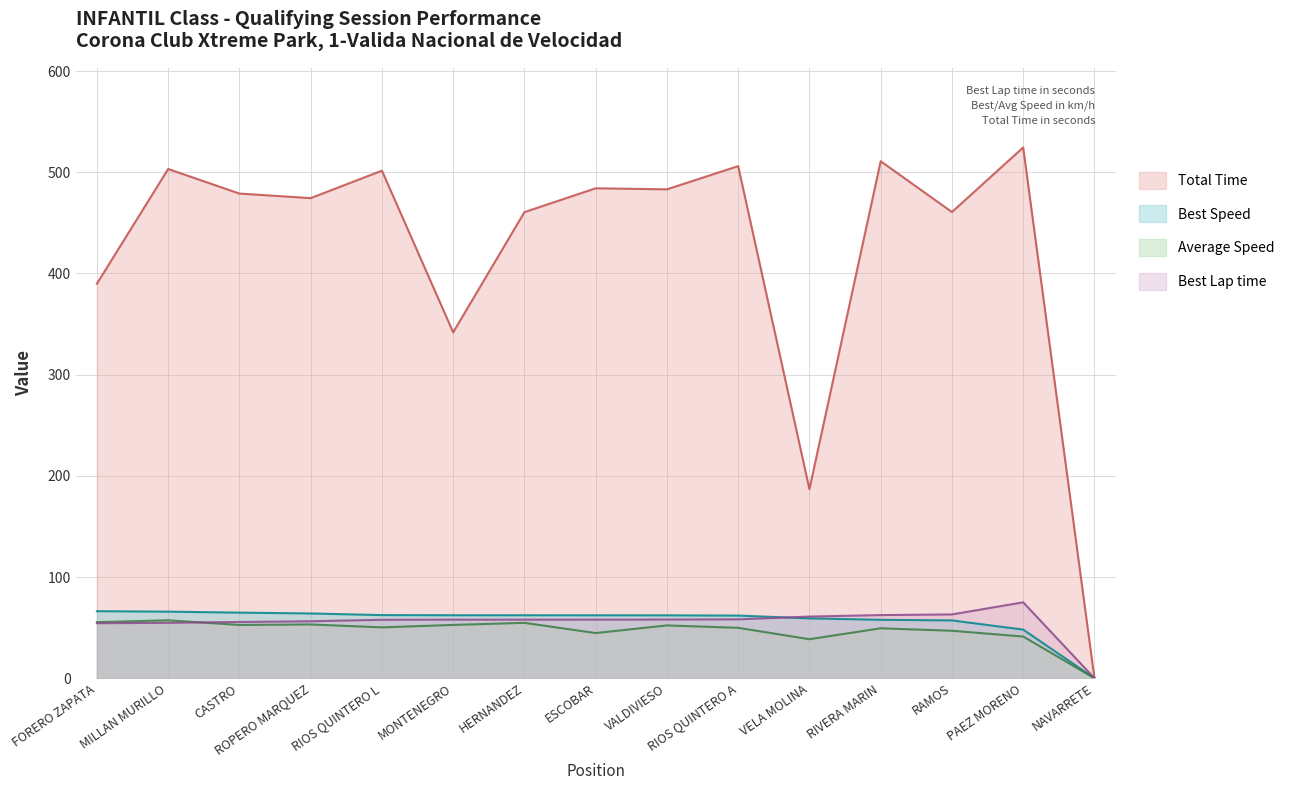

What are all the series names shown in the legend?

Total Time, Best Speed, Average Speed, Best Lap time